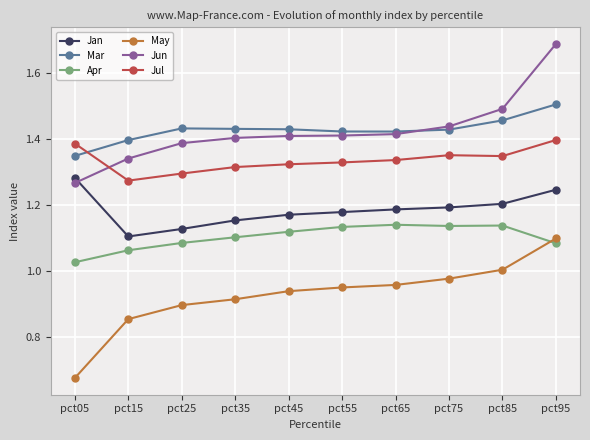

At which category does Jan reach its first local valley?

pct15